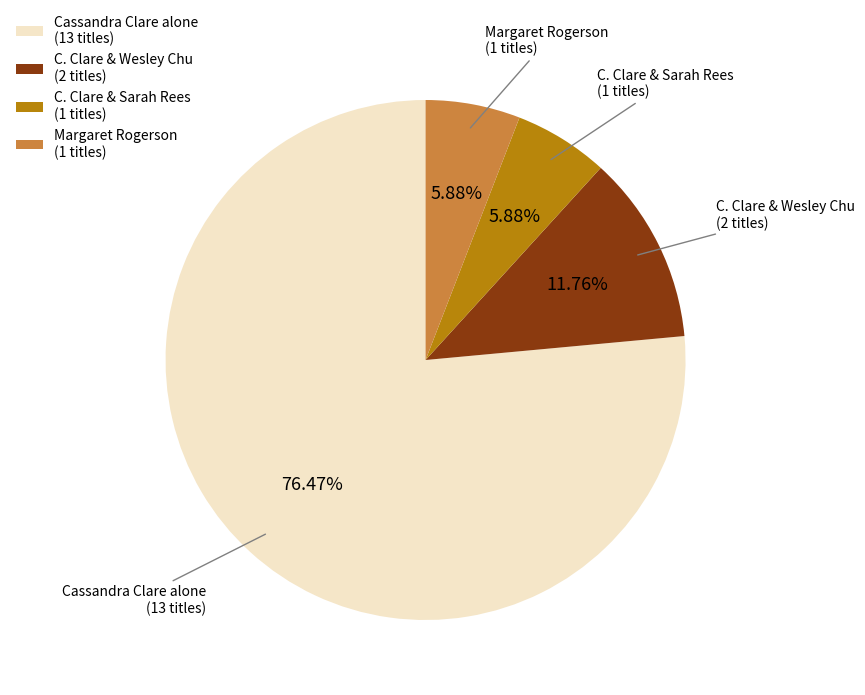

What is the largest slice in the pie chart?

Cassandra Clare alone (13 titles)